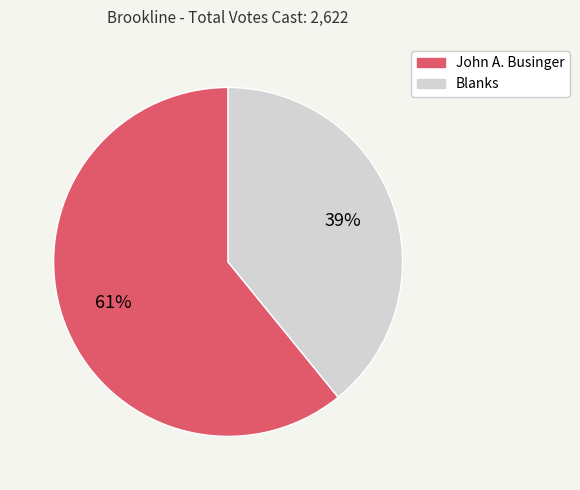

True or false: John A. Businger accounts for 46% of the total.

False